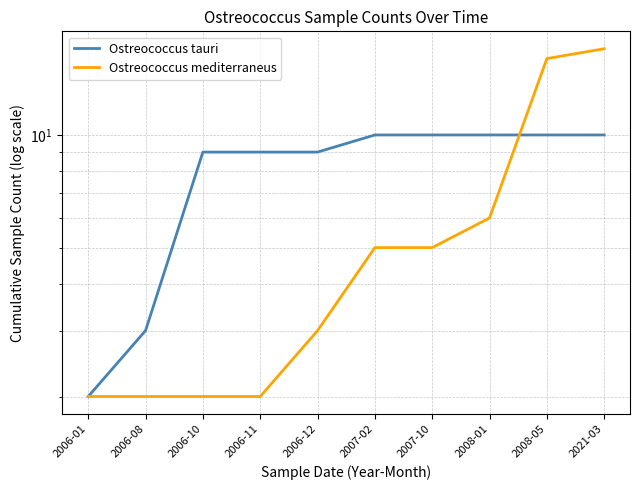

Is this an area chart (filled region under the line)?

No